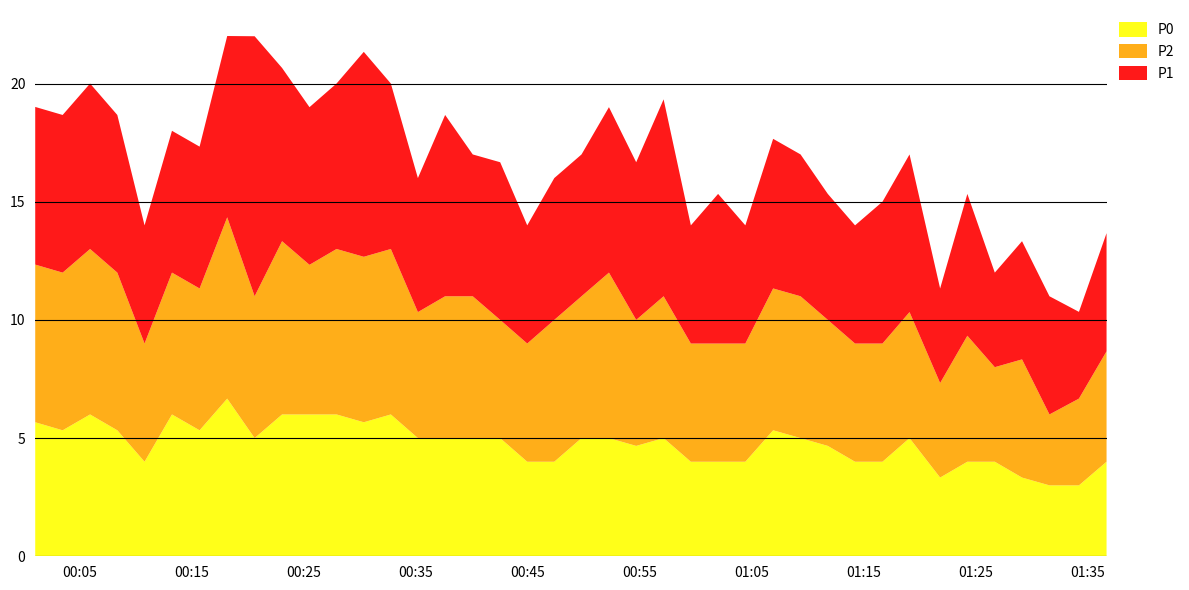

Reading left to right, extract all data points from this chart.

P0: 2022-08-14T00:01:02=5.7	2022-08-14T00:03:29=5.3	2022-08-14T00:05:56=6.0	2022-08-14T00:08:22=5.3	2022-08-14T00:10:48=4.0	2022-08-14T00:13:15=6.0	2022-08-14T00:15:43=5.3	2022-08-14T00:18:11=6.7	2022-08-14T00:20:38=5.0	2022-08-14T00:23:05=6.0	2022-08-14T00:25:32=6.0	2022-08-14T00:27:57=6.0	2022-08-14T00:30:23=5.7	2022-08-14T00:32:48=6.0	2022-08-14T00:35:13=5.0	2022-08-14T00:37:39=5.0	2022-08-14T00:40:07=5.0	2022-08-14T00:42:34=5.0	2022-08-14T00:44:59=4.0	2022-08-14T00:47:24=4.0	2022-08-14T00:49:50=5.0	2022-08-14T00:52:17=5.0	2022-08-14T00:54:43=4.7	2022-08-14T00:57:10=5.0	2022-08-14T00:59:36=4.0	2022-08-14T01:02:02=4.0	2022-08-14T01:04:28=4.0	2022-08-14T01:06:57=5.3	2022-08-14T01:09:24=5.0	2022-08-14T01:11:50=4.7	2022-08-14T01:14:16=4.0	2022-08-14T01:16:43=4.0	2022-08-14T01:19:08=5.0	2022-08-14T01:21:52=3.3	2022-08-14T01:24:18=4.0	2022-08-14T01:26:45=4.0	2022-08-14T01:29:11=3.3	2022-08-14T01:31:38=3.0	2022-08-14T01:34:16=3.0	2022-08-14T01:36:44=4.0
P2: 2022-08-14T00:01:02=6.7	2022-08-14T00:03:29=6.7	2022-08-14T00:05:56=7.0	2022-08-14T00:08:22=6.7	2022-08-14T00:10:48=5.0	2022-08-14T00:13:15=6.0	2022-08-14T00:15:43=6.0	2022-08-14T00:18:11=7.7	2022-08-14T00:20:38=6.0	2022-08-14T00:23:05=7.3	2022-08-14T00:25:32=6.3	2022-08-14T00:27:57=7.0	2022-08-14T00:30:23=7.0	2022-08-14T00:32:48=7.0	2022-08-14T00:35:13=5.3	2022-08-14T00:37:39=6.0	2022-08-14T00:40:07=6.0	2022-08-14T00:42:34=5.0	2022-08-14T00:44:59=5.0	2022-08-14T00:47:24=6.0	2022-08-14T00:49:50=6.0	2022-08-14T00:52:17=7.0	2022-08-14T00:54:43=5.3	2022-08-14T00:57:10=6.0	2022-08-14T00:59:36=5.0	2022-08-14T01:02:02=5.0	2022-08-14T01:04:28=5.0	2022-08-14T01:06:57=6.0	2022-08-14T01:09:24=6.0	2022-08-14T01:11:50=5.3	2022-08-14T01:14:16=5.0	2022-08-14T01:16:43=5.0	2022-08-14T01:19:08=5.3	2022-08-14T01:21:52=4.0	2022-08-14T01:24:18=5.3	2022-08-14T01:26:45=4.0	2022-08-14T01:29:11=5.0	2022-08-14T01:31:38=3.0	2022-08-14T01:34:16=3.7	2022-08-14T01:36:44=4.7
P1: 2022-08-14T00:01:02=6.7	2022-08-14T00:03:29=6.7	2022-08-14T00:05:56=7.0	2022-08-14T00:08:22=6.7	2022-08-14T00:10:48=5.0	2022-08-14T00:13:15=6.0	2022-08-14T00:15:43=6.0	2022-08-14T00:18:11=7.7	2022-08-14T00:20:38=11.0	2022-08-14T00:23:05=7.3	2022-08-14T00:25:32=6.7	2022-08-14T00:27:57=7.0	2022-08-14T00:30:23=8.7	2022-08-14T00:32:48=7.0	2022-08-14T00:35:13=5.7	2022-08-14T00:37:39=7.7	2022-08-14T00:40:07=6.0	2022-08-14T00:42:34=6.7	2022-08-14T00:44:59=5.0	2022-08-14T00:47:24=6.0	2022-08-14T00:49:50=6.0	2022-08-14T00:52:17=7.0	2022-08-14T00:54:43=6.7	2022-08-14T00:57:10=8.3	2022-08-14T00:59:36=5.0	2022-08-14T01:02:02=6.3	2022-08-14T01:04:28=5.0	2022-08-14T01:06:57=6.3	2022-08-14T01:09:24=6.0	2022-08-14T01:11:50=5.3	2022-08-14T01:14:16=5.0	2022-08-14T01:16:43=6.0	2022-08-14T01:19:08=6.7	2022-08-14T01:21:52=4.0	2022-08-14T01:24:18=6.0	2022-08-14T01:26:45=4.0	2022-08-14T01:29:11=5.0	2022-08-14T01:31:38=5.0	2022-08-14T01:34:16=3.7	2022-08-14T01:36:44=5.0